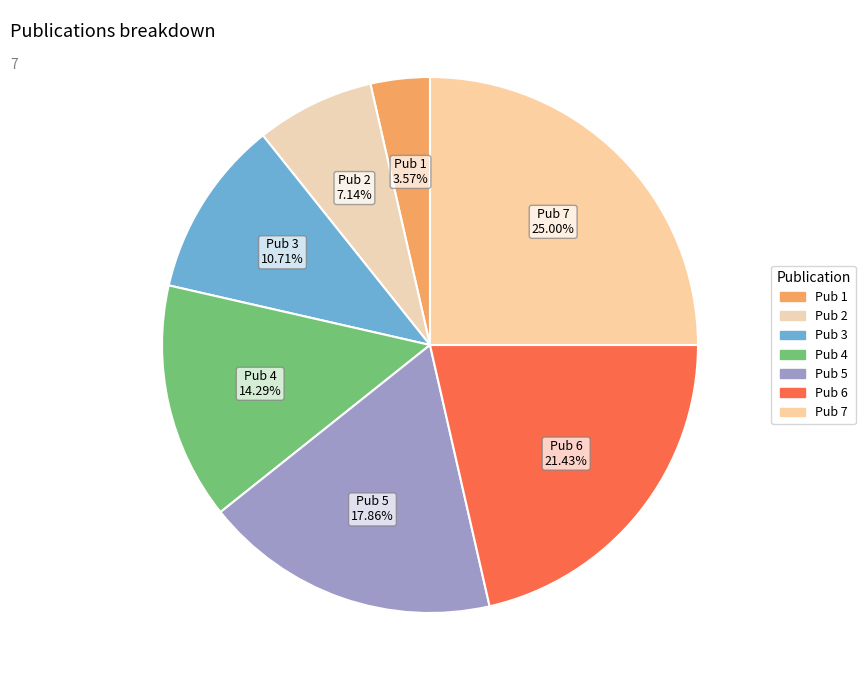

Combined, do Pub 4 14.29% and Pub 6 21.43% account for over 50%?

No